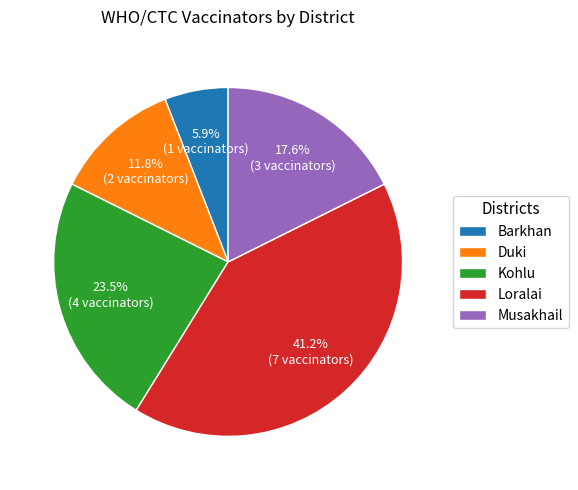

What percentage is the Duki slice, to the nearest percent?

12%